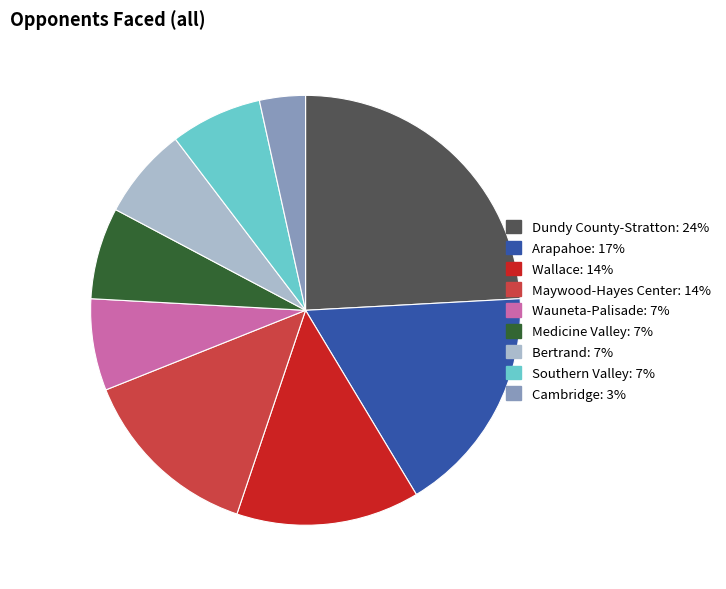

Approximately how many times larger is the value at Cambridge compared to Southern Valley?

0.5